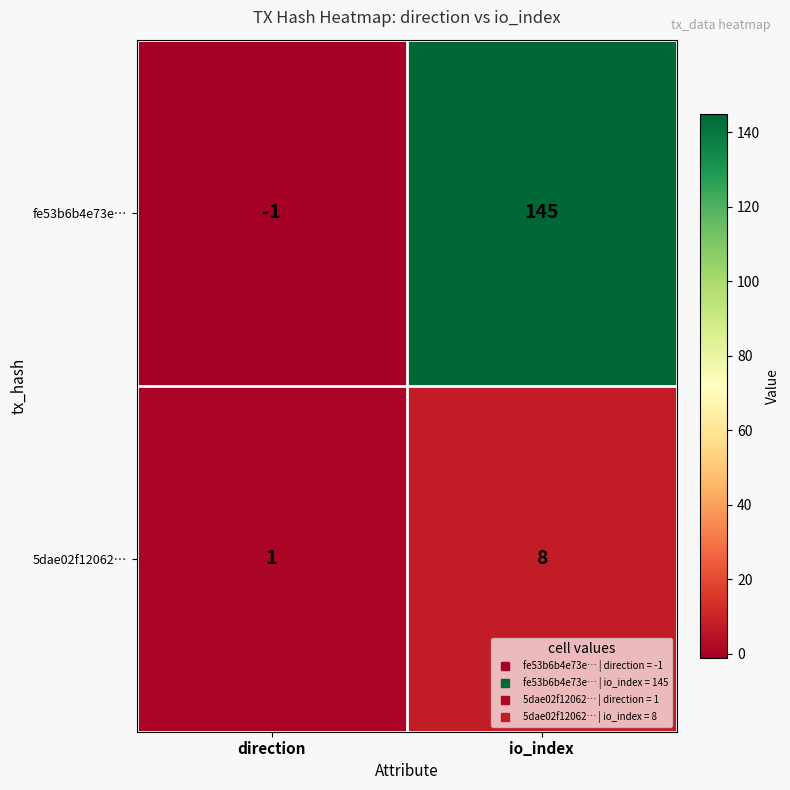

What is the greatest value displayed?

145